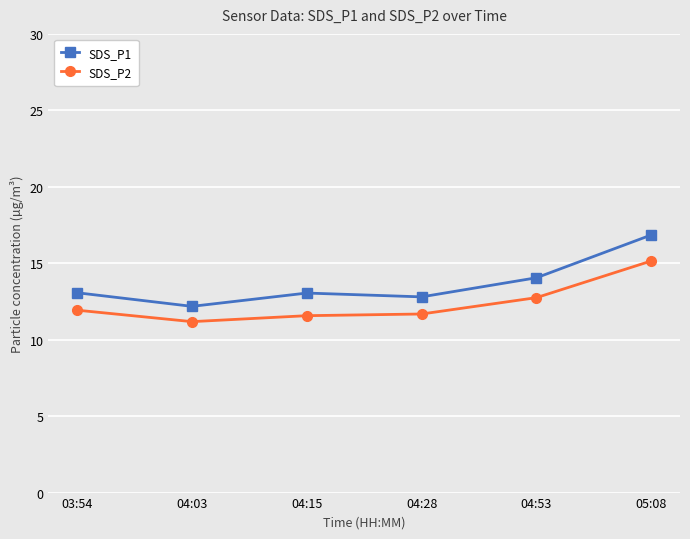

Rank the series at 04:53 from highest to lowest value.

SDS_P1, SDS_P2